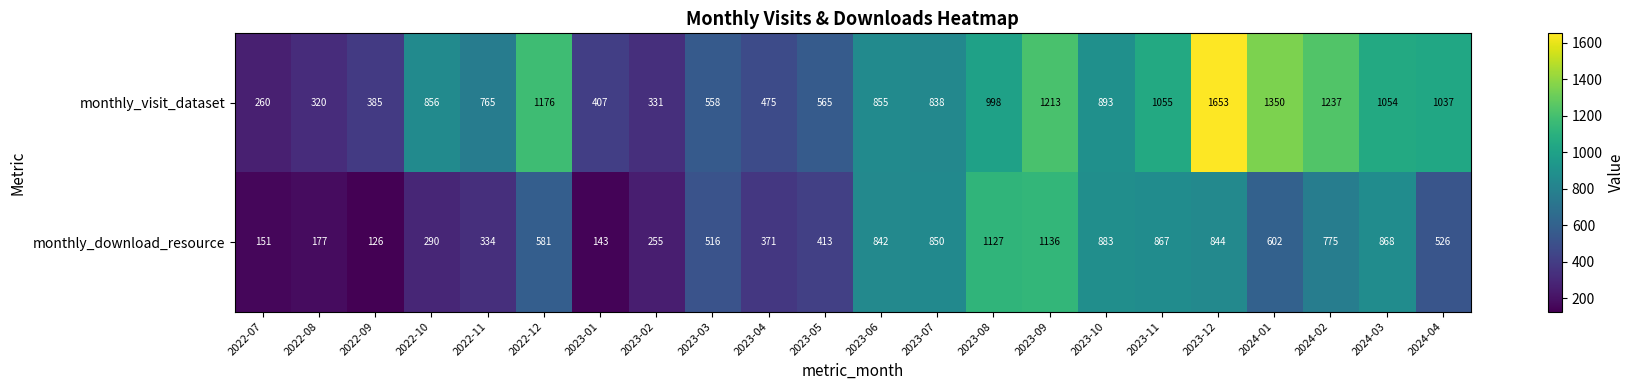

Where is monthly_visit_dataset nearest to the value 956?

2023-08